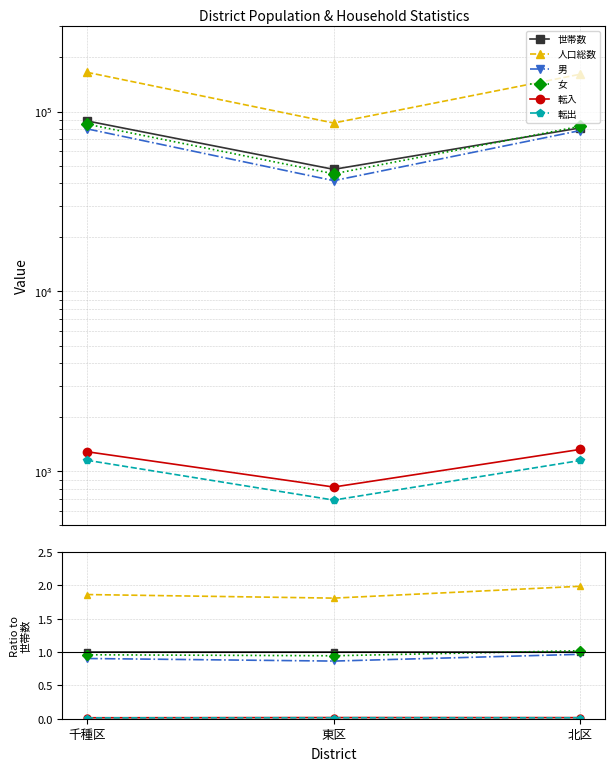

What is the label of the 2nd point from the left?

東区